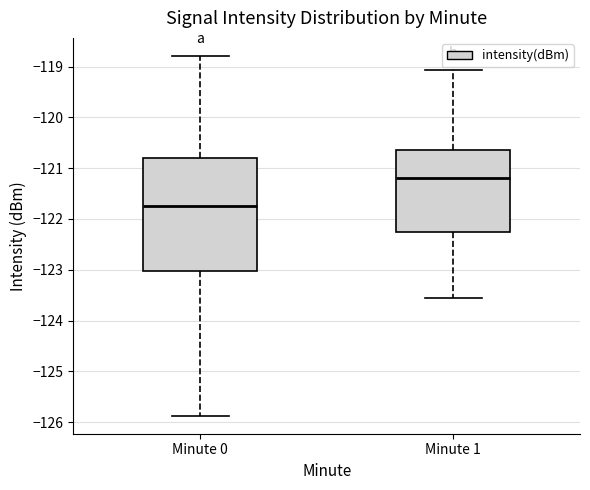

Comparing the boxes themselves (not the whiskers), which one is the tallest?

Minute 0